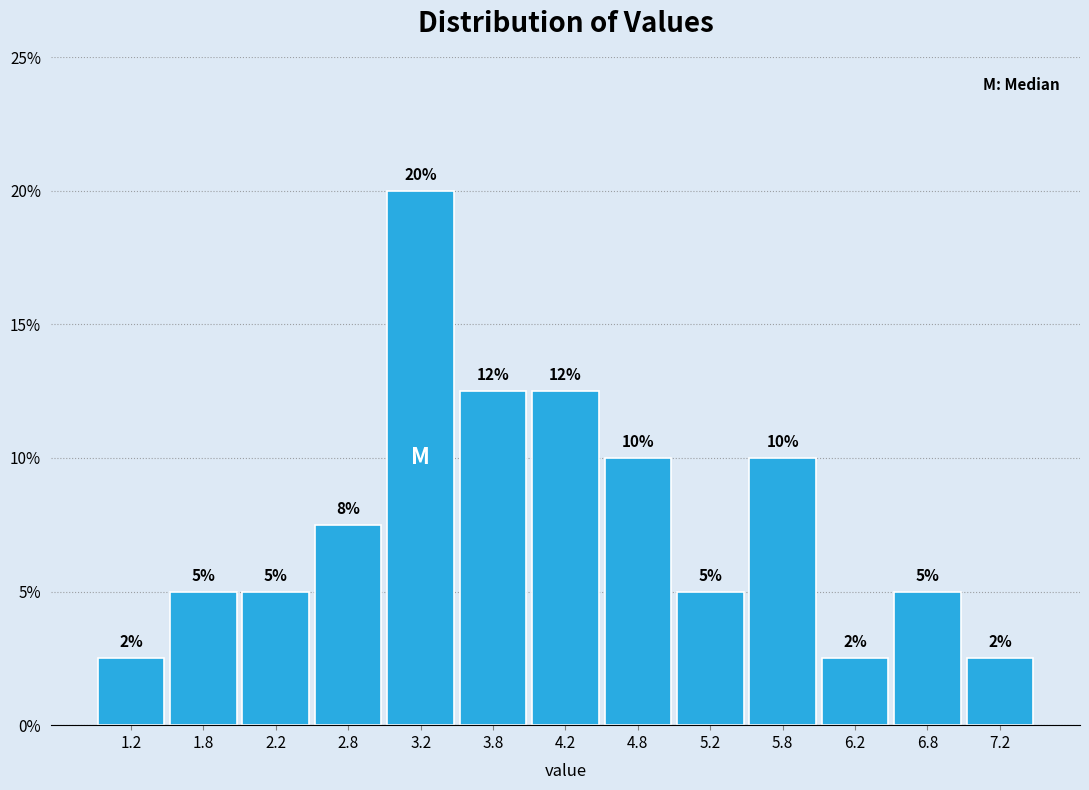

Over which range of the x-axis is the bar tallest?

3.0 to 3.5